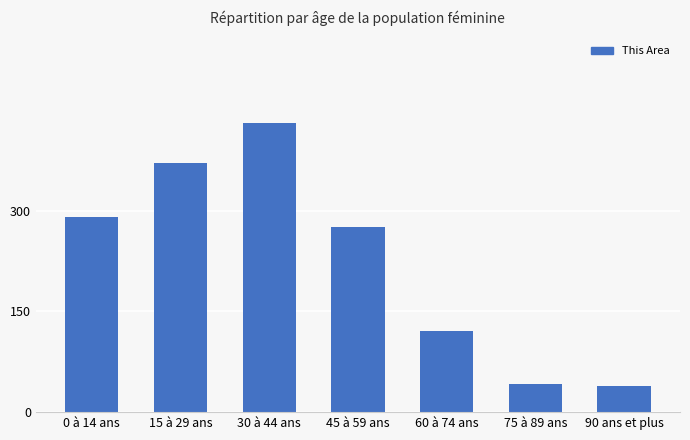

What is the greatest value displayed?

430